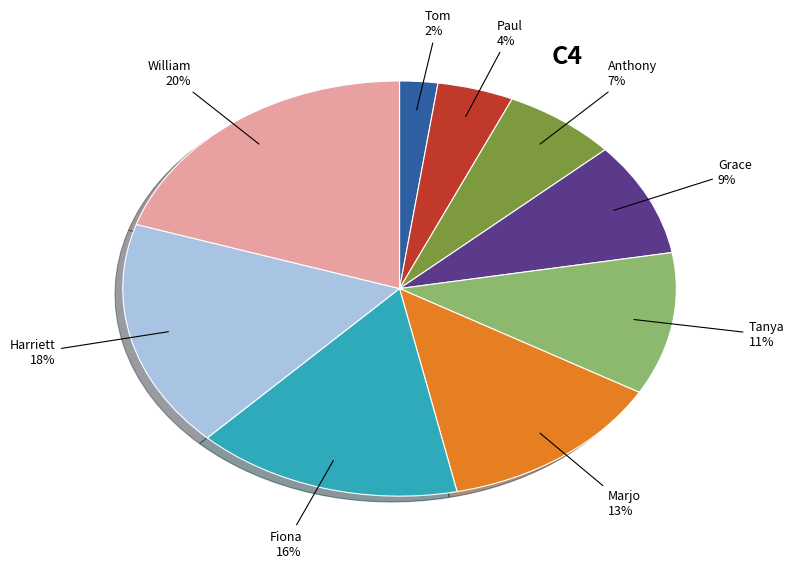

Is there a majority slice in this chart?

No